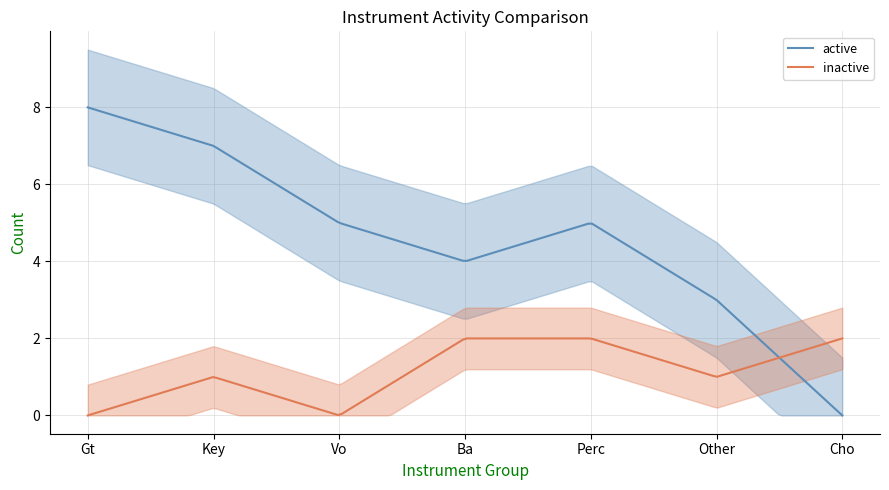

Which series has the largest total across all categories?

active